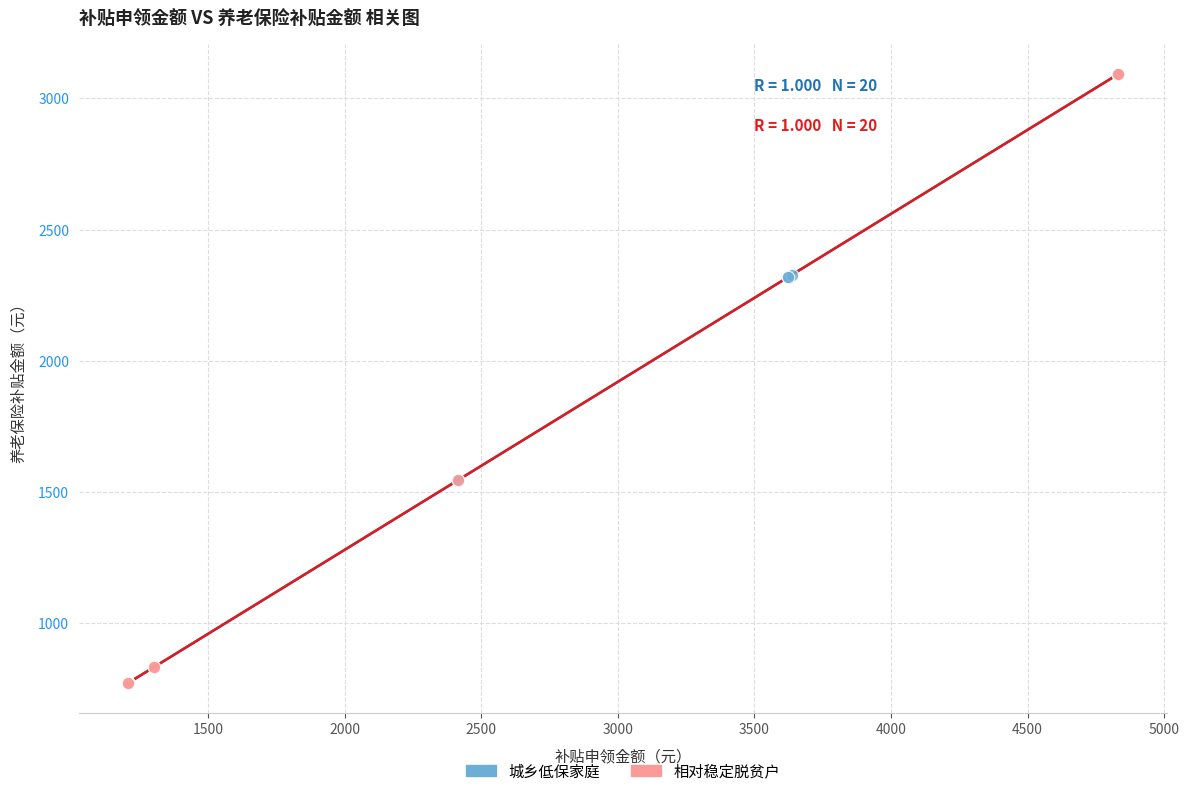

What are all the series names shown in the legend?

城乡低保家庭, 相对稳定脱贫户